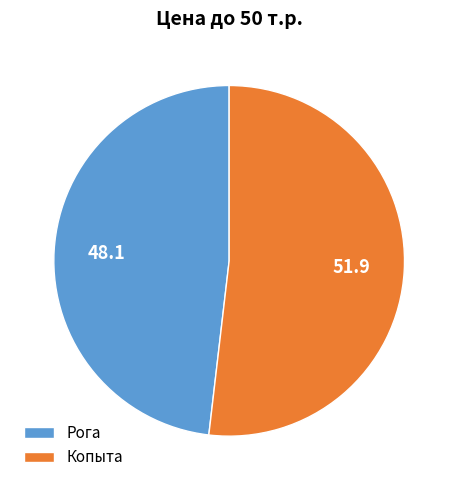

Is the sum of Рога and Копыта greater than half?

Yes